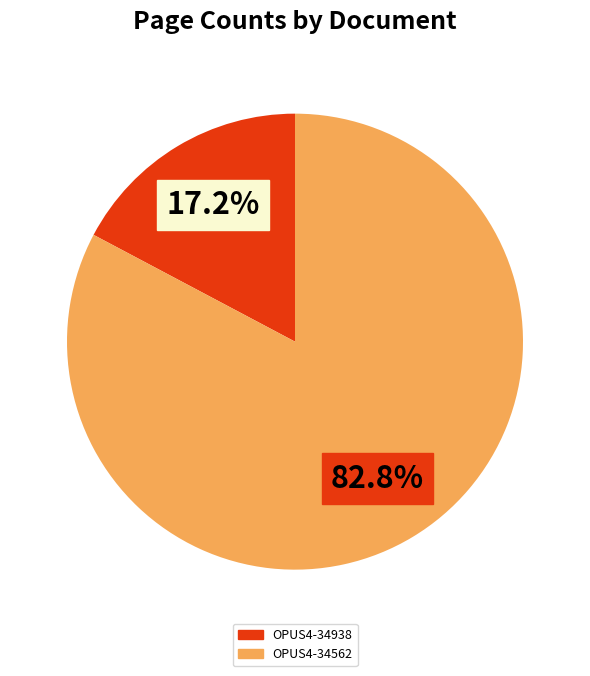

Does any single category account for the majority?

Yes